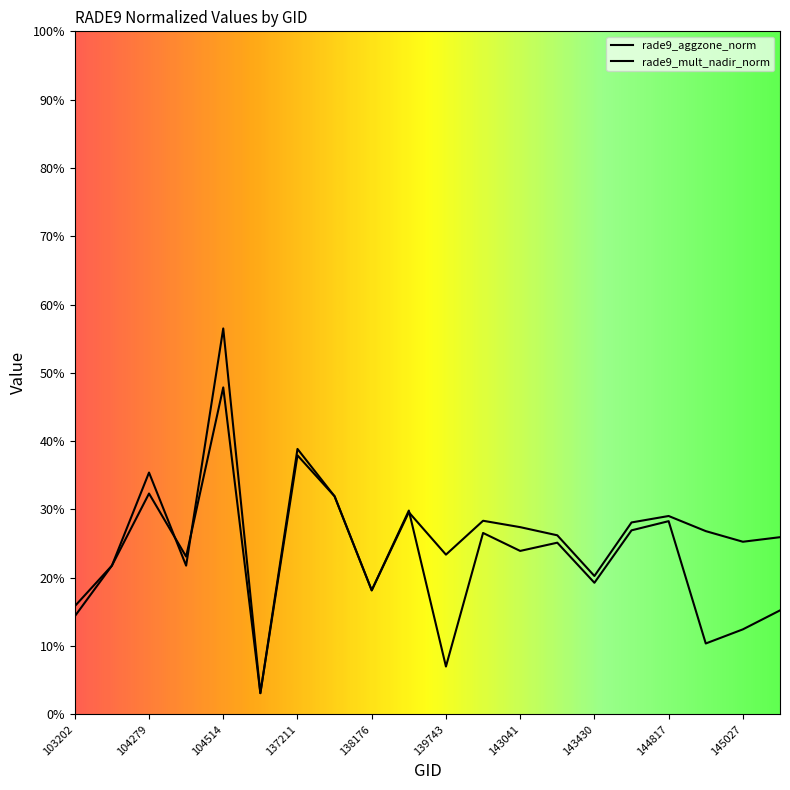

What is the sum of all rade9_mult_nadir_norm values?

466.9